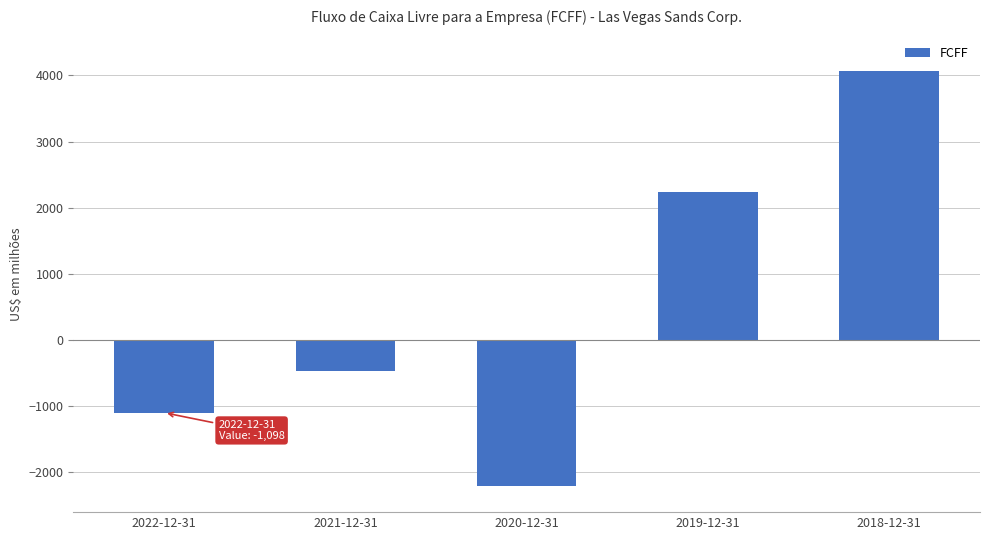

How many values are above zero?

2